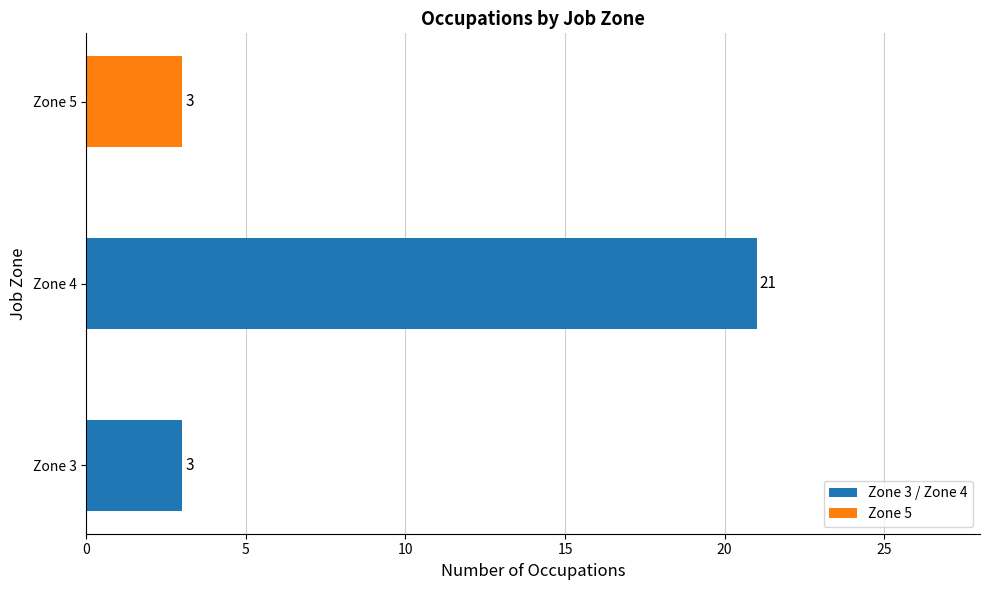

What is the difference between the maximum and minimum values?

18